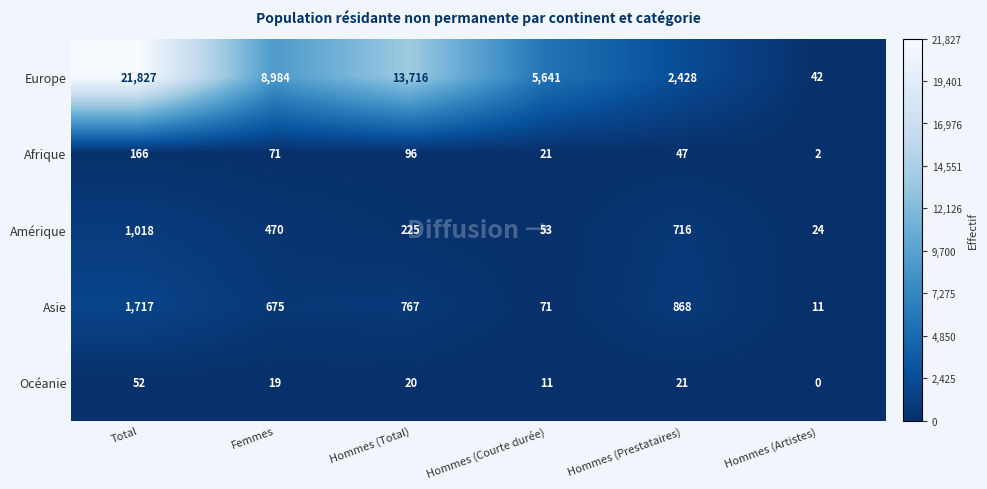

What is the difference between the maximum and minimum values in the Asie series?

1706